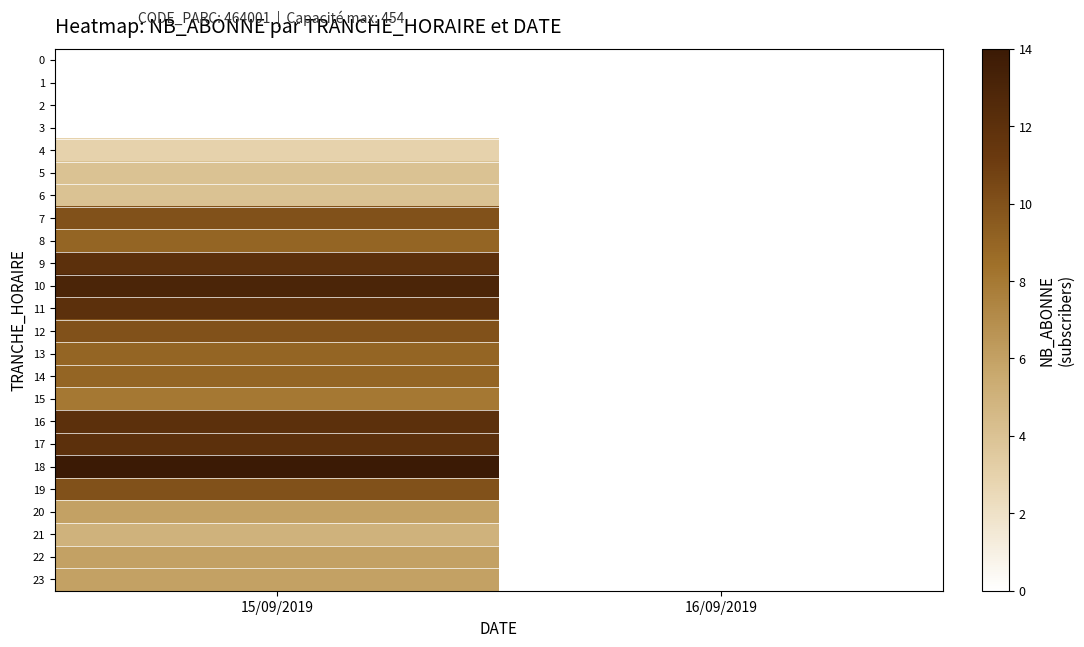

Which series has the widest spread of values?

18